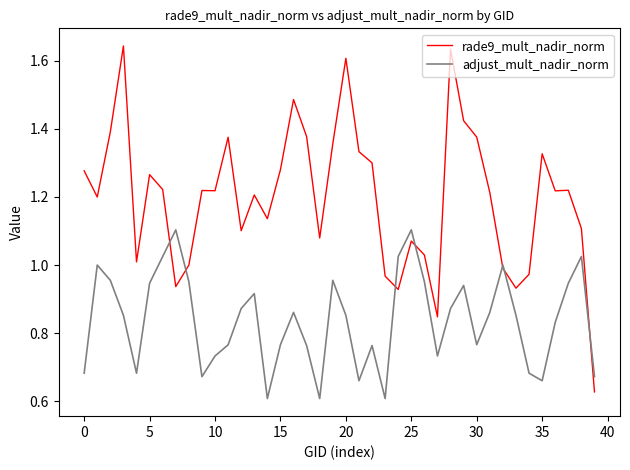

Rank the series by their maximum value, from highest to lowest.

rade9_mult_nadir_norm, adjust_mult_nadir_norm